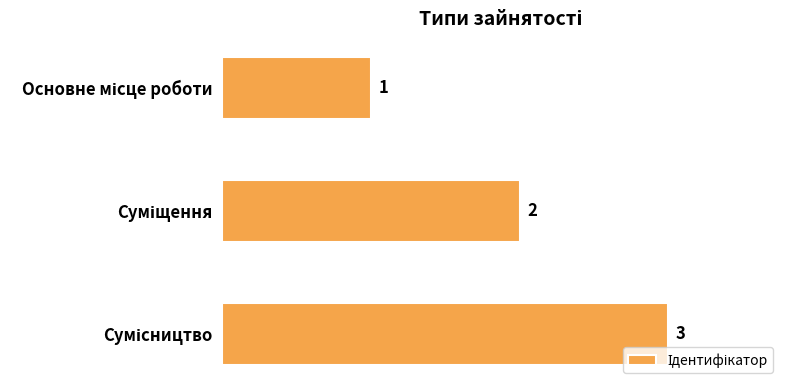

How many values are between 1 and 3?

3